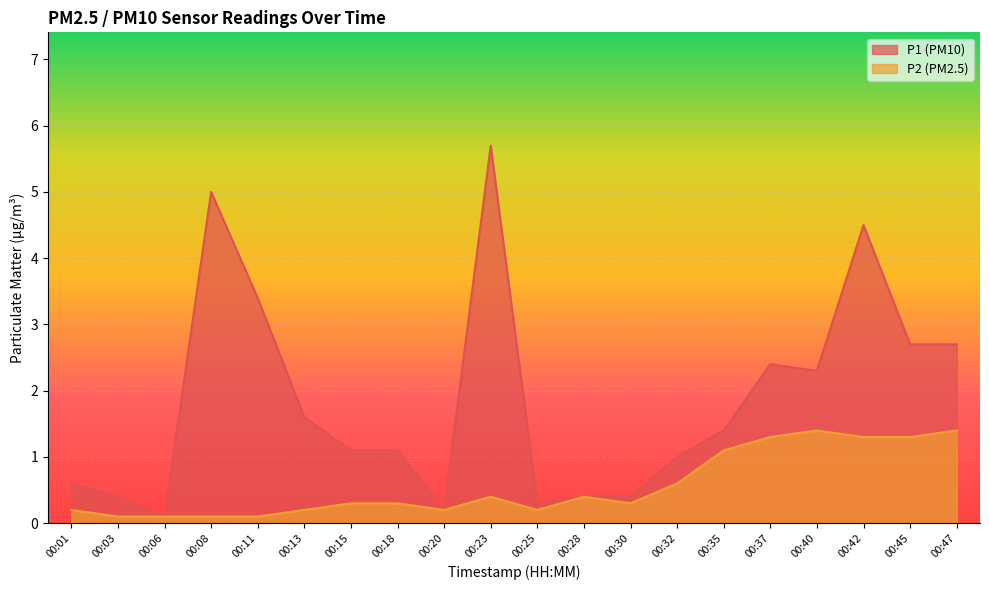

What is the difference between the P2 values at 00:08 and 00:32?

0.5